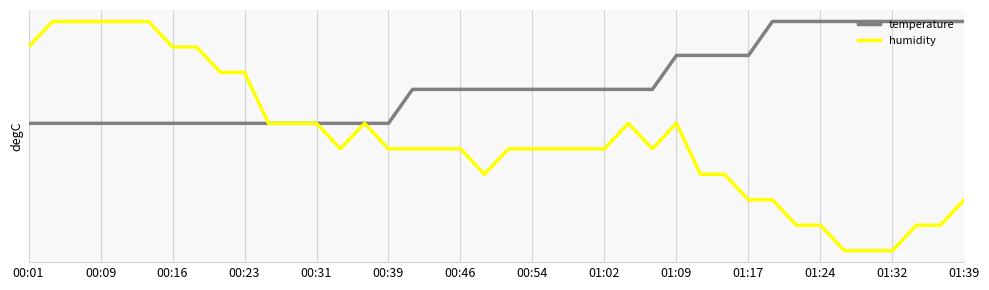

What is the difference between the maximum and minimum values in the temperature series?

0.2